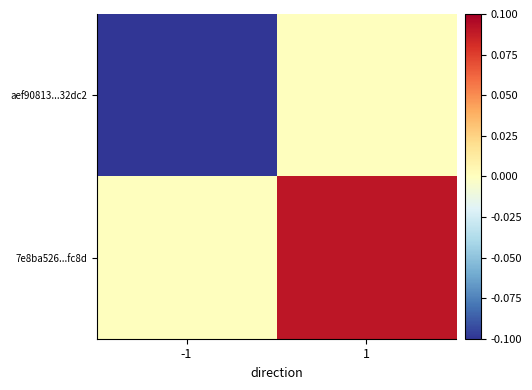

Rank the series by their maximum value, from highest to lowest.

7e8ba526...fc8d, aef90813...32dc2